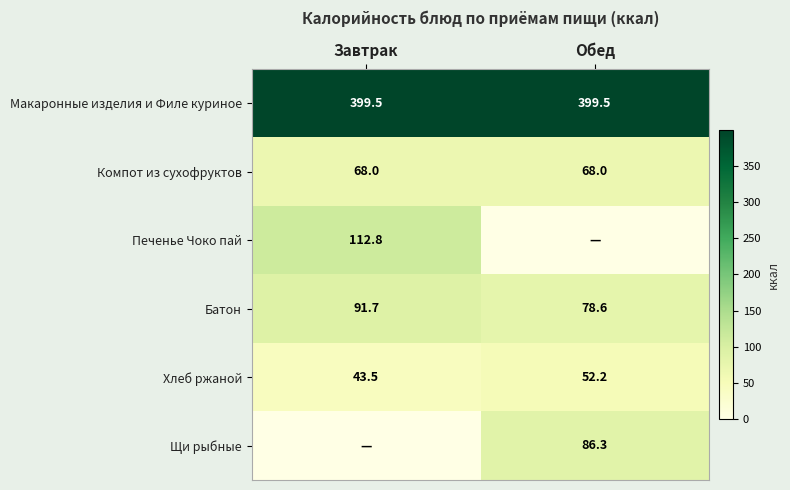

At which category does the chart reach its minimum across all series?

Обед